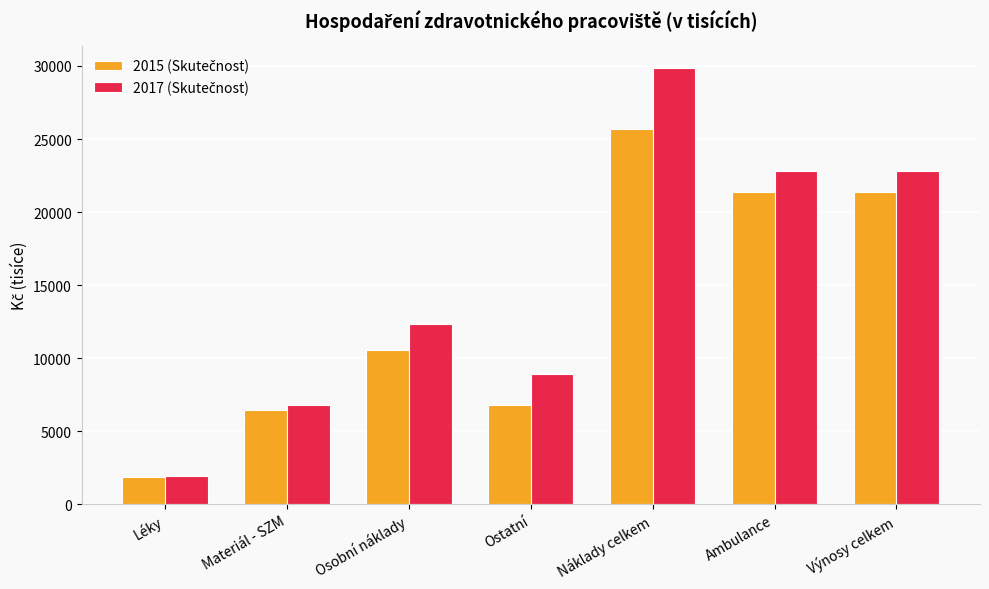

What is the minimum value shown in the chart?

1885.0